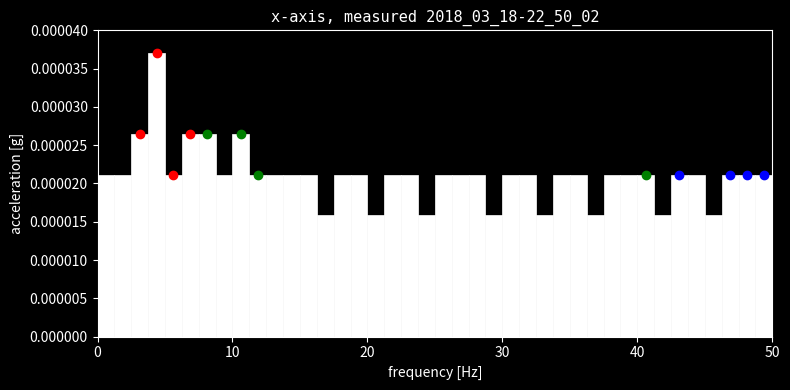

Around what value on the x-axis is the tallest bar? Give the approximate position of its centre, as read against the axis.

4